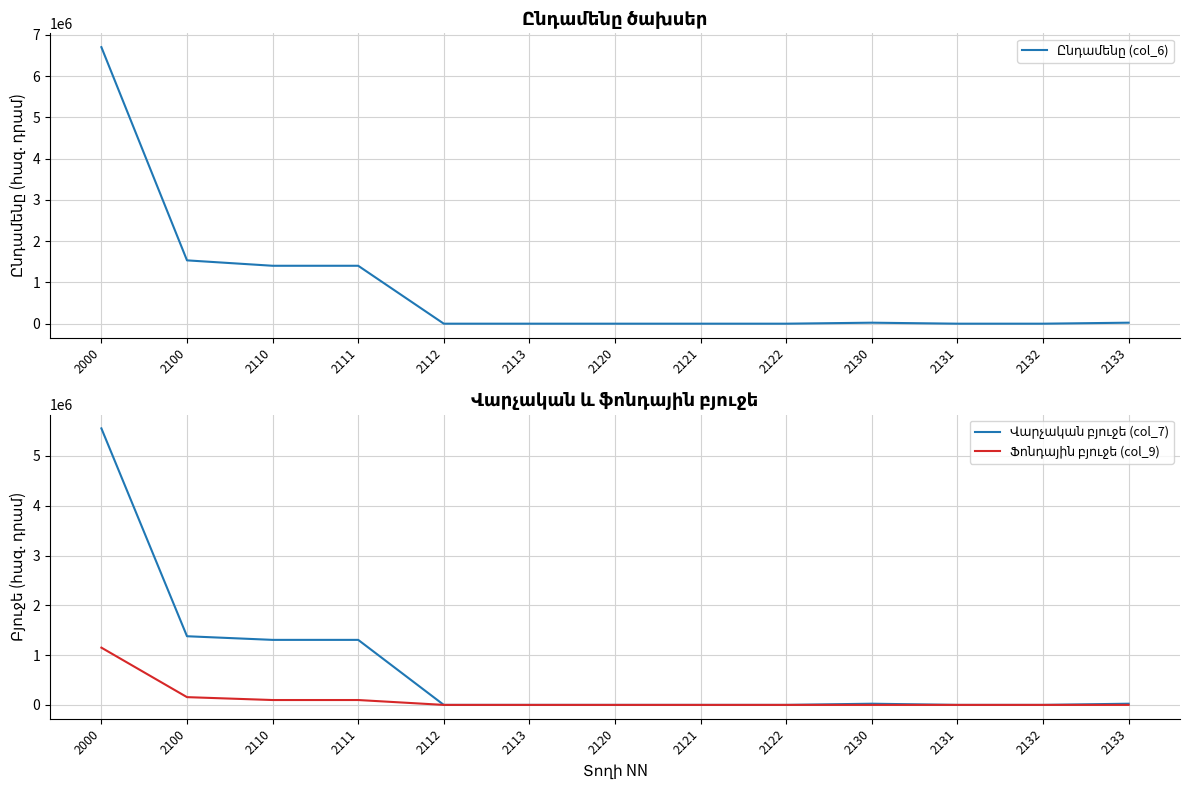

What is the value of the Վարչական բյուջե (col_7) point at the 3rd from the left?

1306000